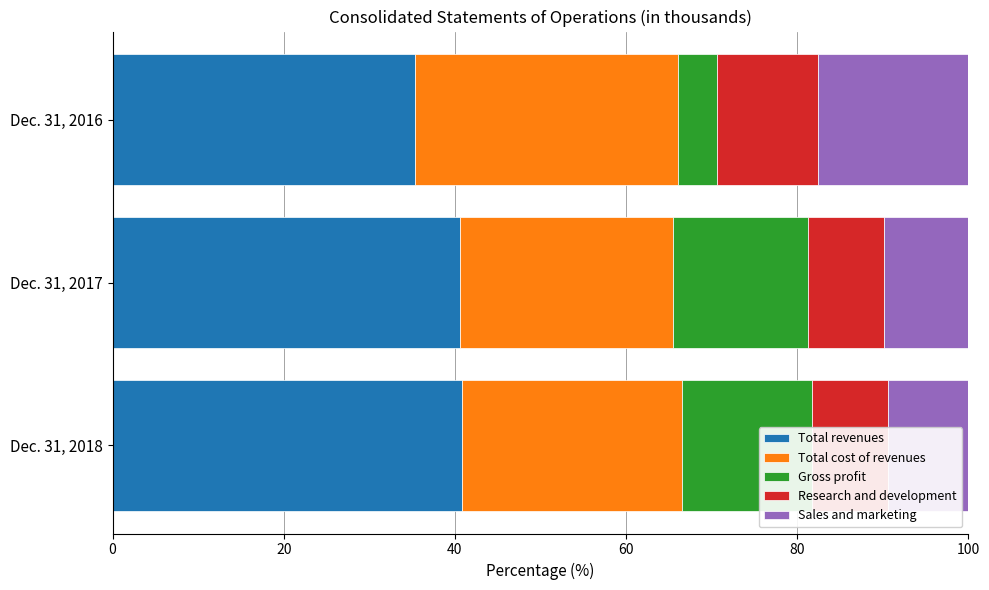

What is the total value across all series at Dec. 31, 2018?

100.0